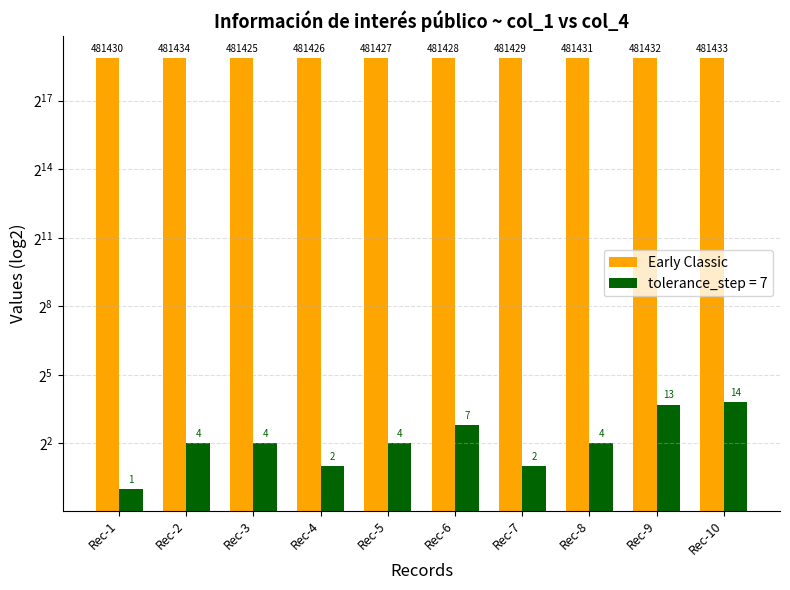

How many bars are there in total?

10